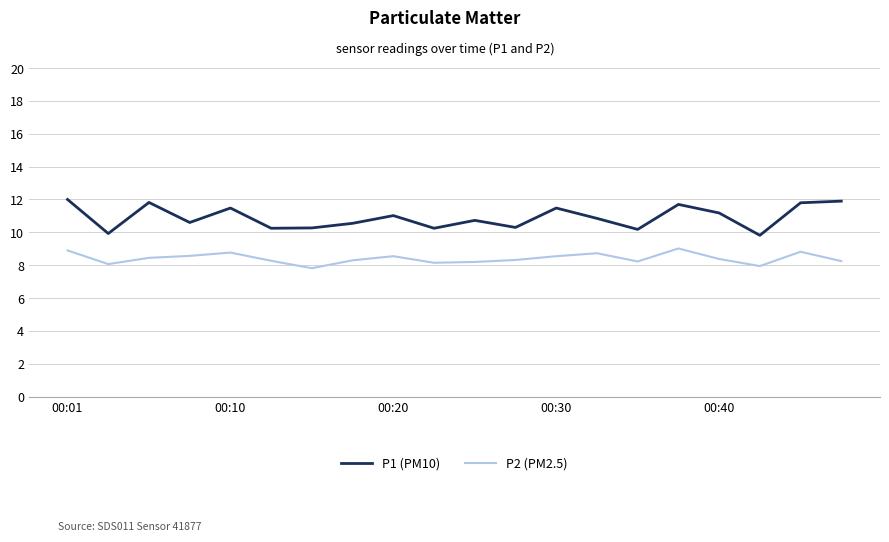

What is the minimum value shown in the chart?

7.8